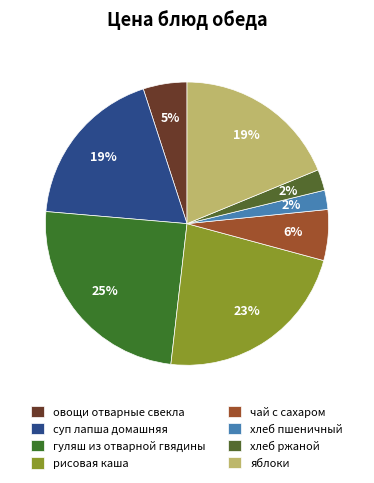

Rank the categories by value from lowest to highest.

хлеб пшеничный, хлеб ржаной, овощи отварные свекла, чай с сахаром, суп лапша домашняя, яблоки, рисовая каша, гуляш из отварной гвядины